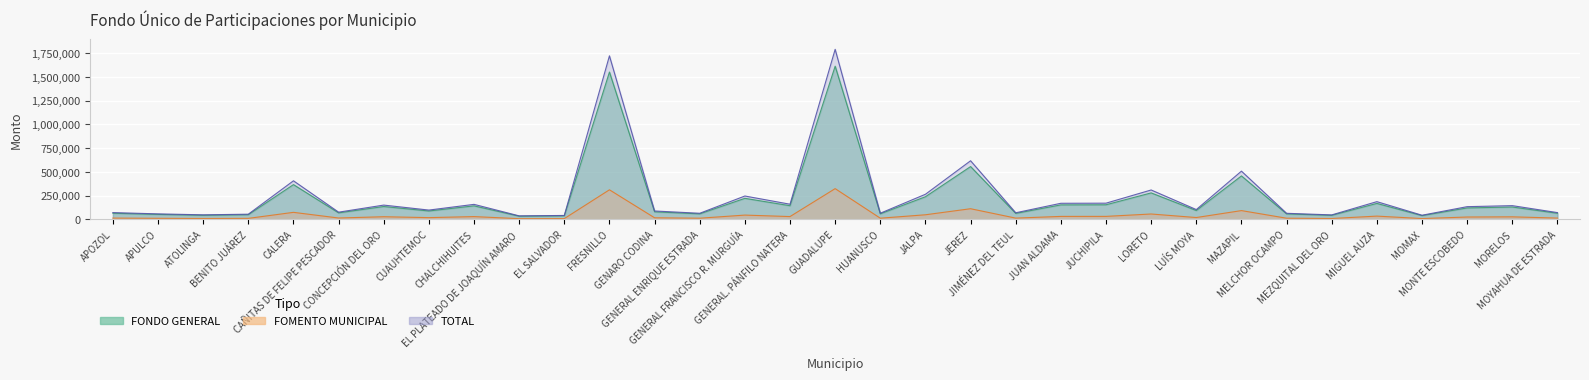

What is the label of the 25th point from the right?

CHALCHIHUITES